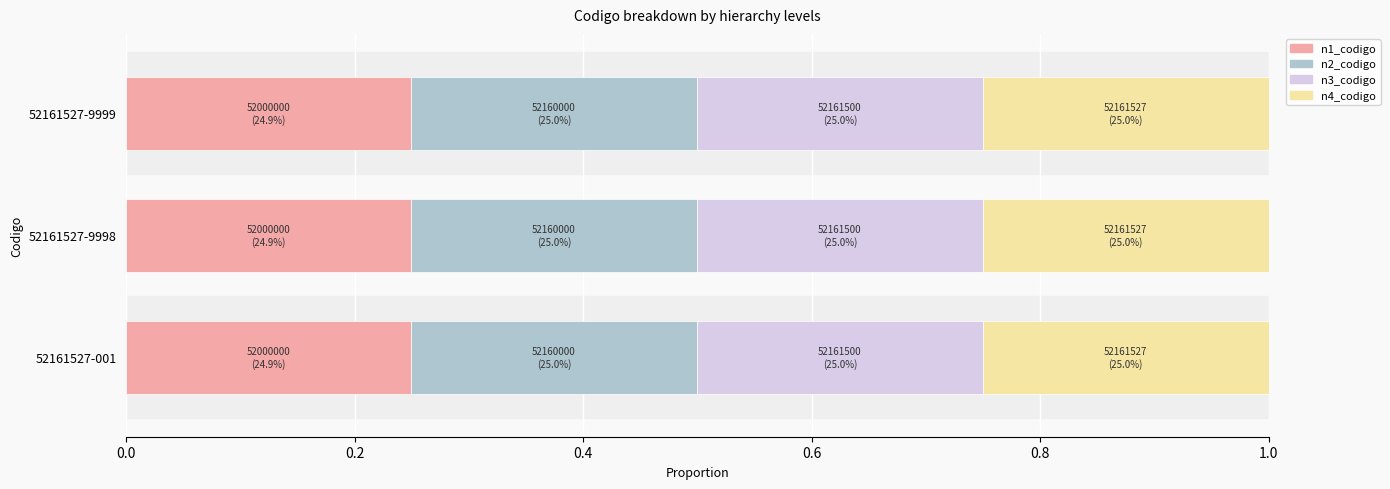

Is it true that n1_codigo equals 0.4 at 52161527-9998?

False